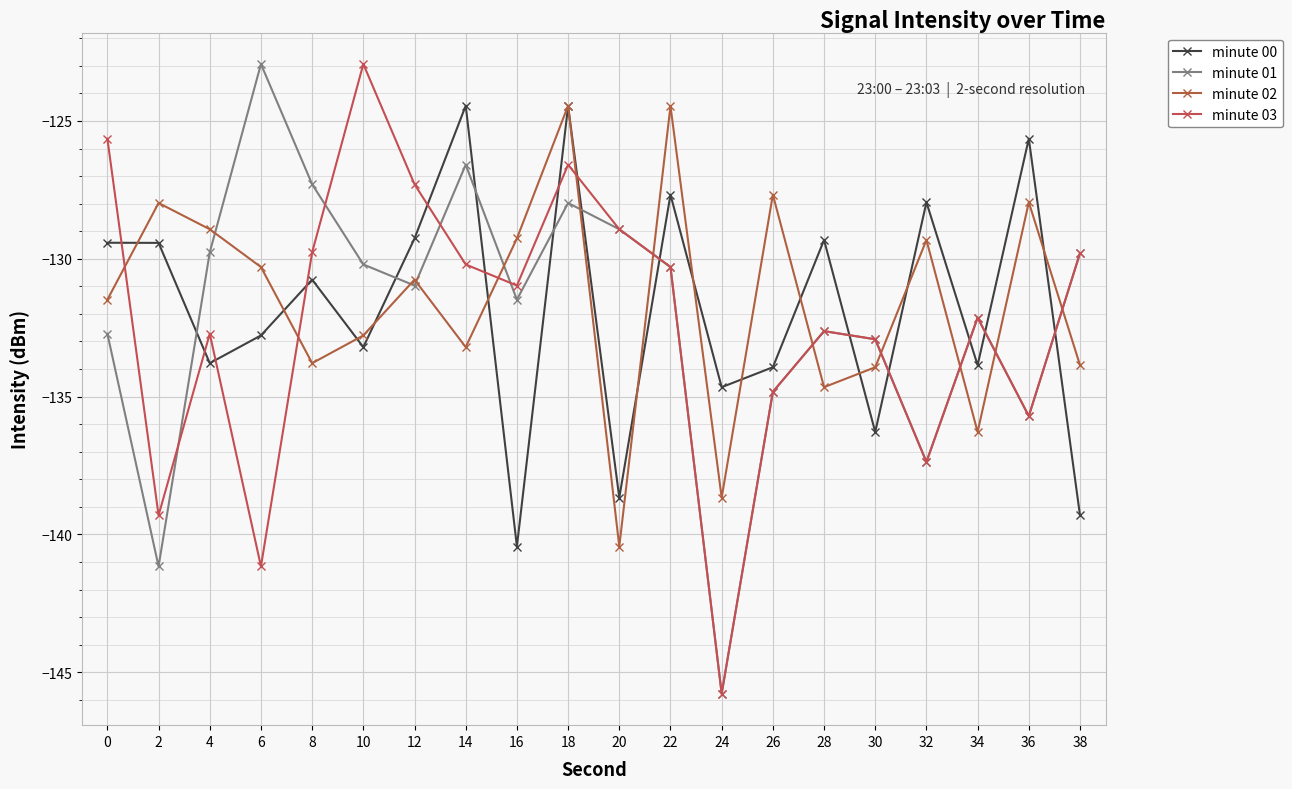

The value of minute 01 at 4 is -129.8. True or false?

True